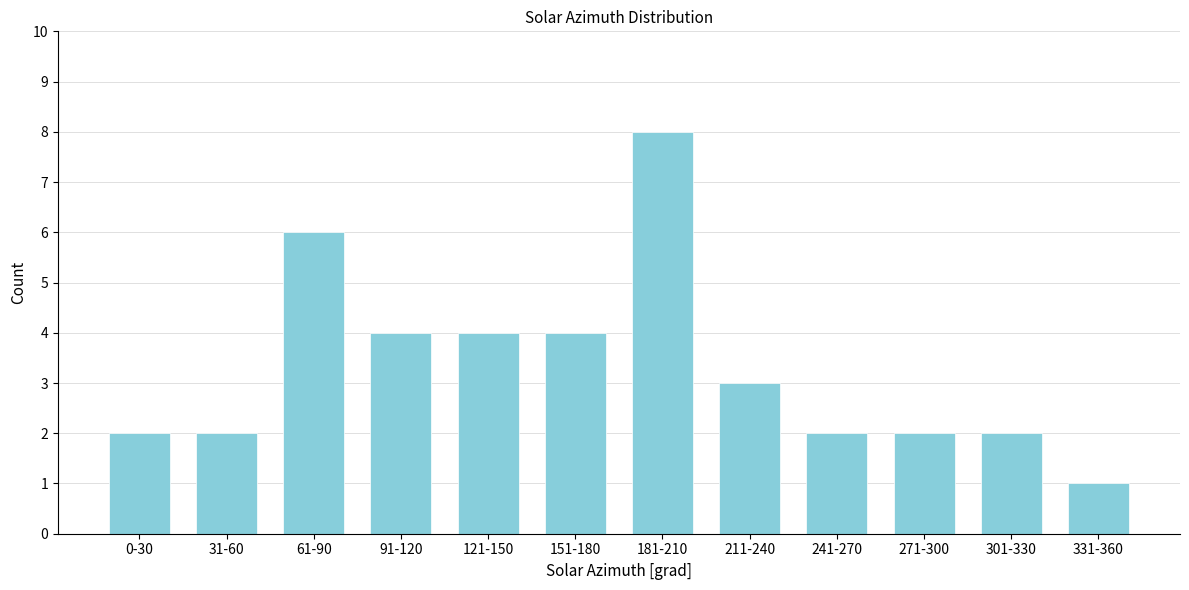

Reading right to left, extract all data points from this chart.

1	2	2	2	3	8	4	4	4	6	2	2